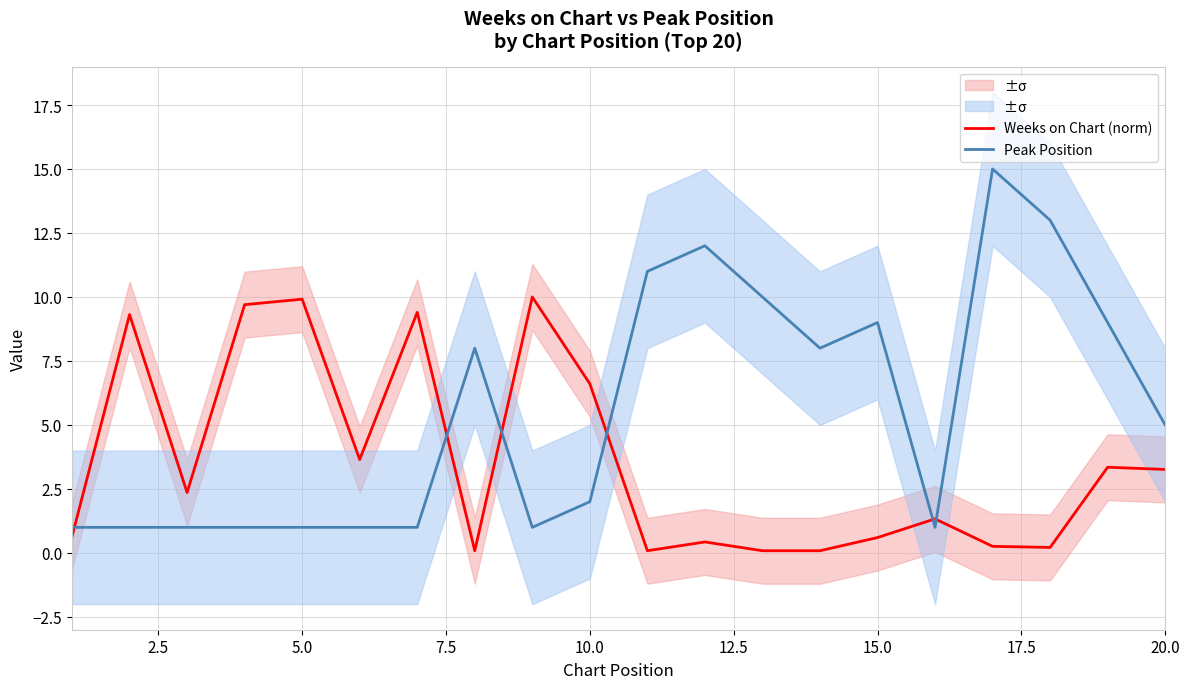

What is the minimum value for Peak Position?

1.0